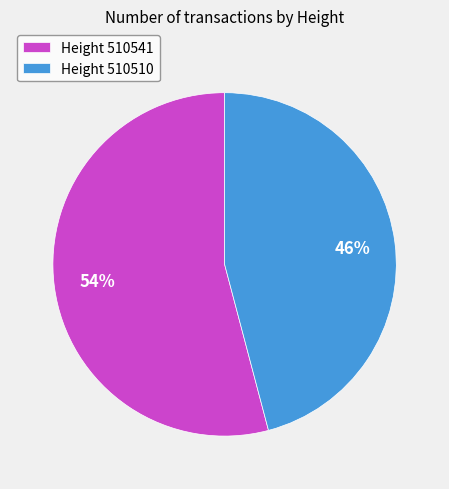

Which slice represents more than half of the pie?

Height 510541